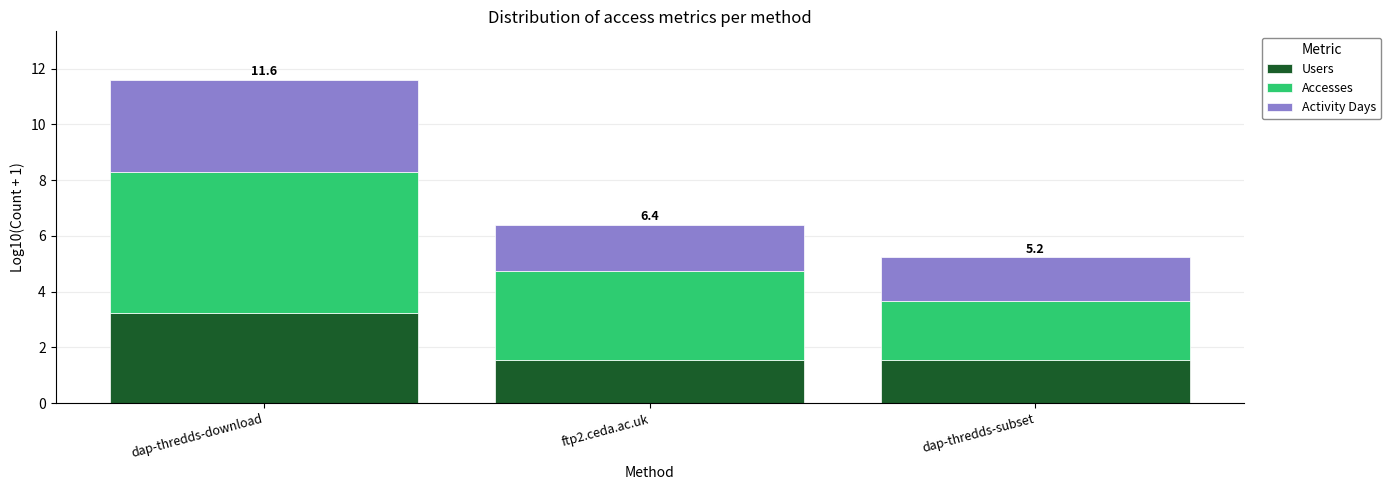

Is it true that Users equals 1.5 at dap-thredds-subset?

True